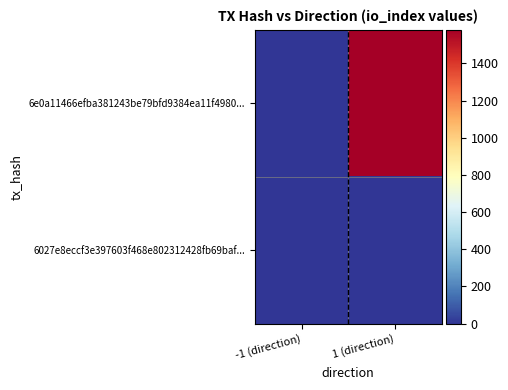

Reading left to right, what are all the values shown in this chart?

6e0a11466efba381243be79bfd9384ea11f4980...: -1 (direction)=-1	1 (direction)=1581
6027e8eccf3e397603f468e802312428fb69baf...: -1 (direction)=1	1 (direction)=0